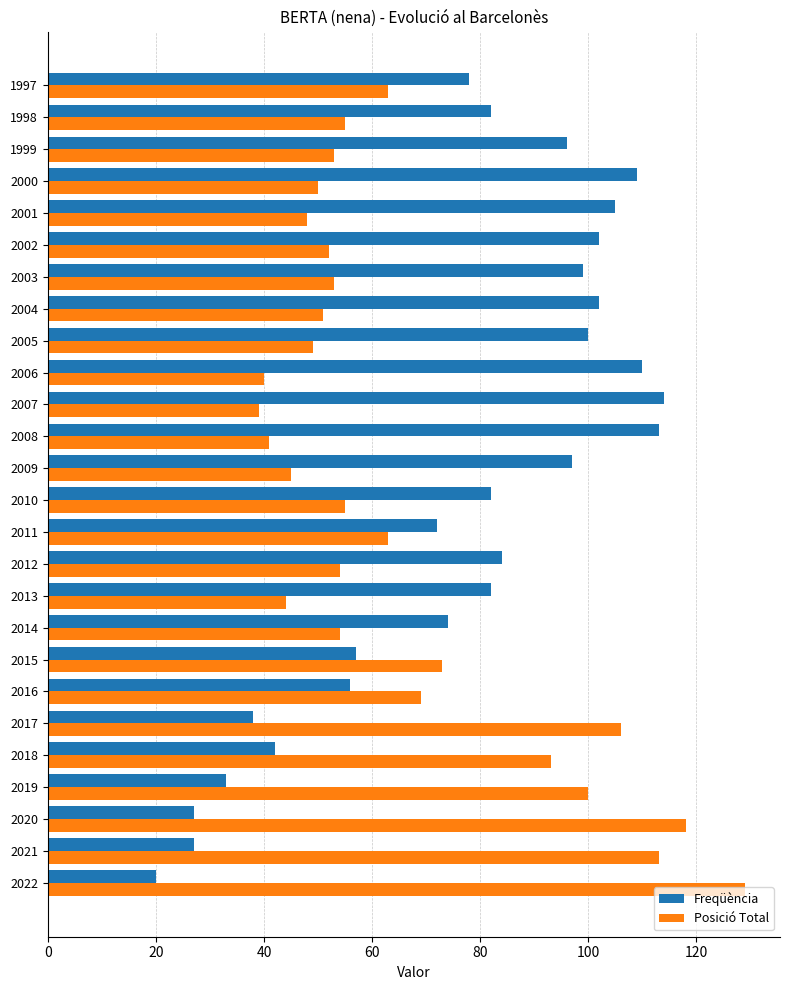

What are all the series names shown in the legend?

Freqüència, Posició Total